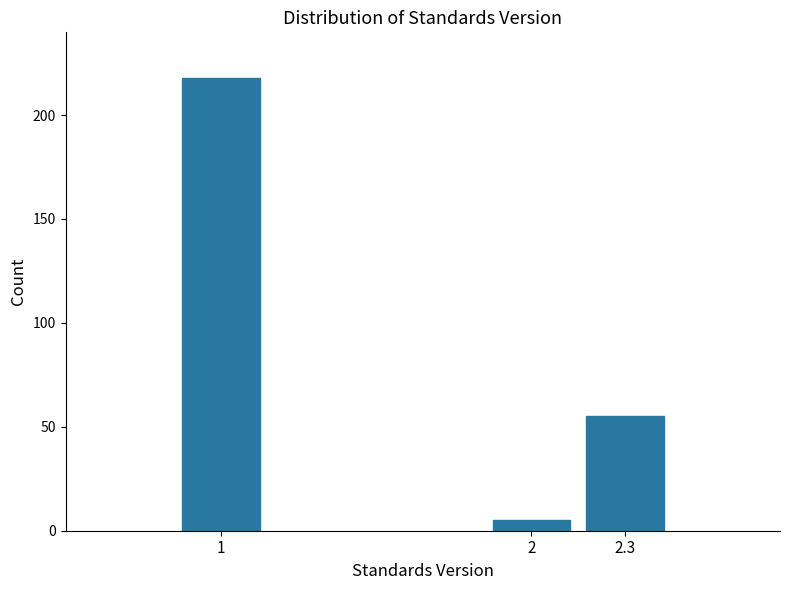

Reading right to left, extract all data points from this chart.

2.3=55	2=5	1=218